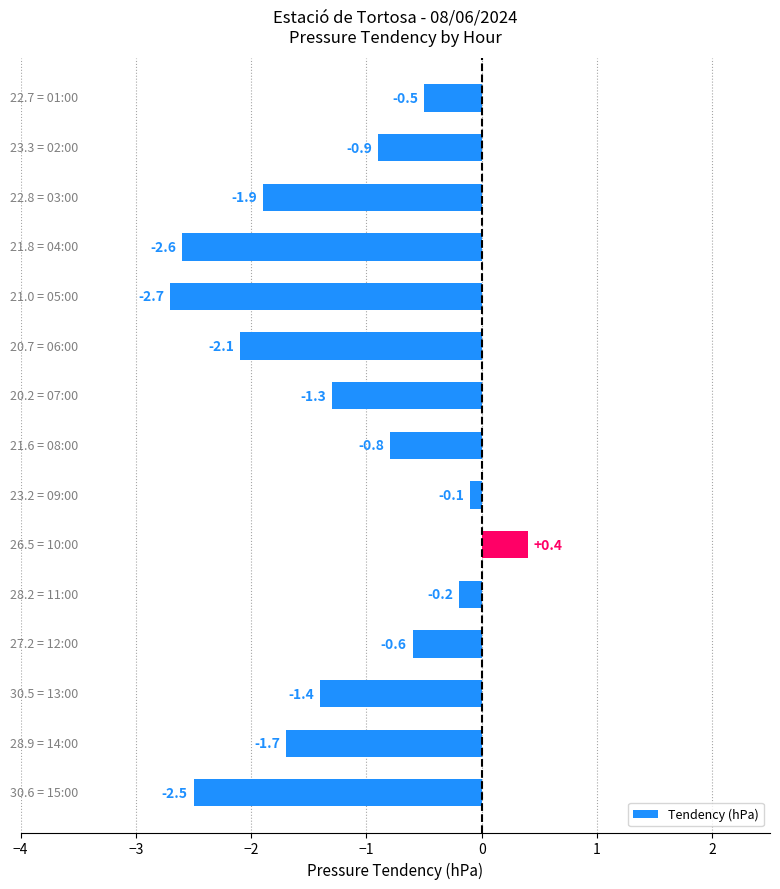

What is the sum of all values?

-18.9